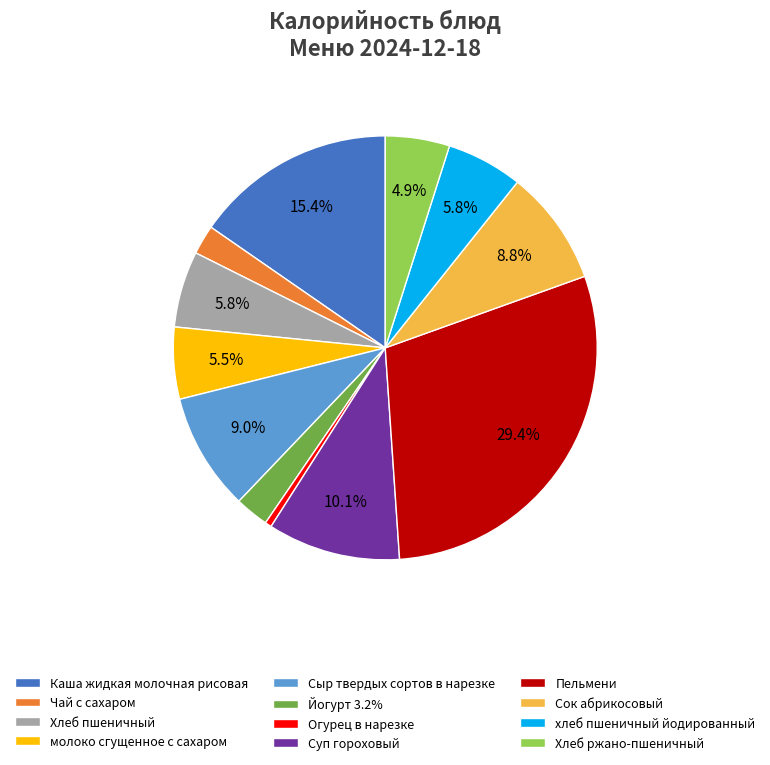

To the nearest percent, what is the difference between the Огурец в нарезке and Сыр твердых сортов в нарезке slice percentages?

8%